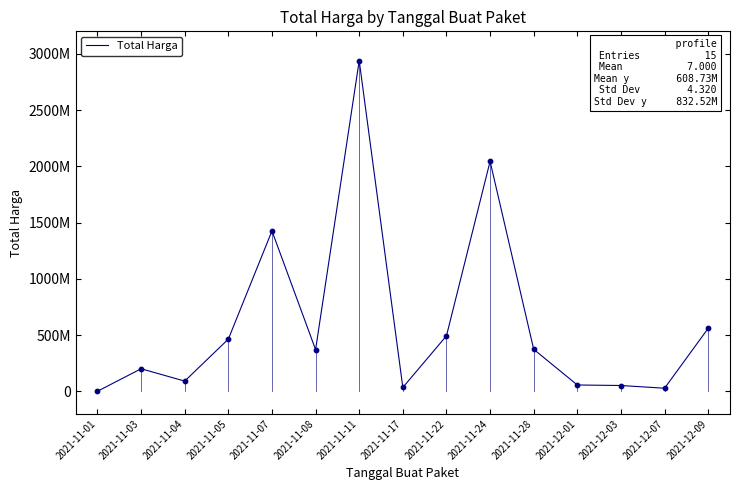

What is the change in value from 2021-11-01 to 2021-11-22?

+492666400